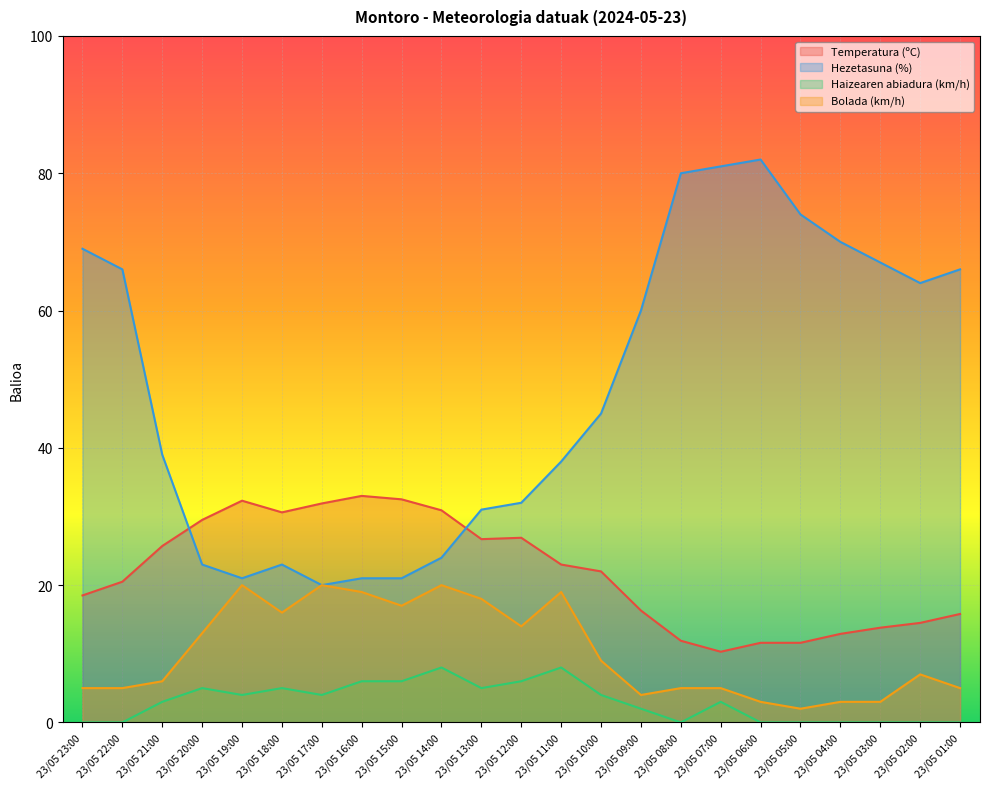

Which label corresponds to the largest value in the chart?

23/05 06:00